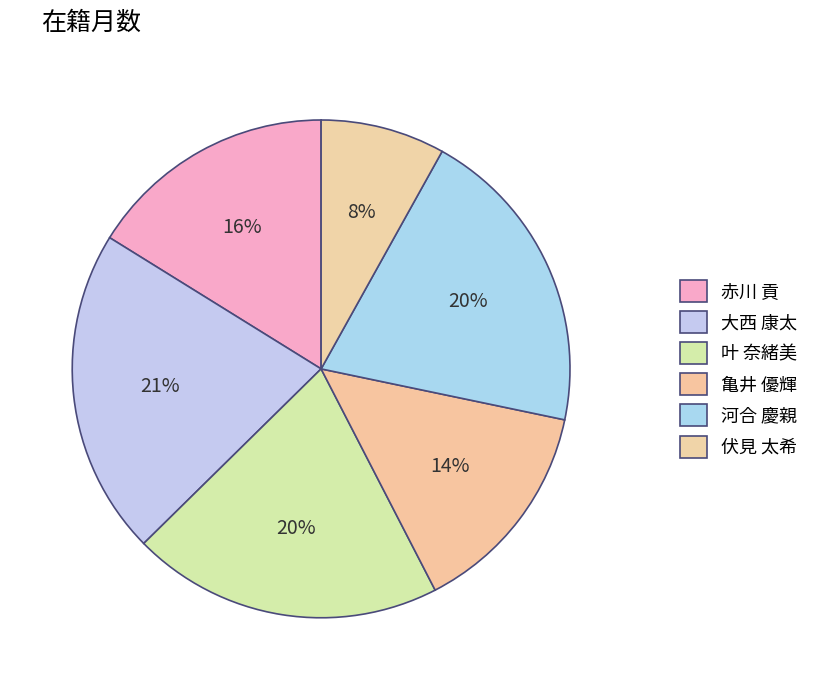

Does 大西 康太 account for over 50% of the chart?

No